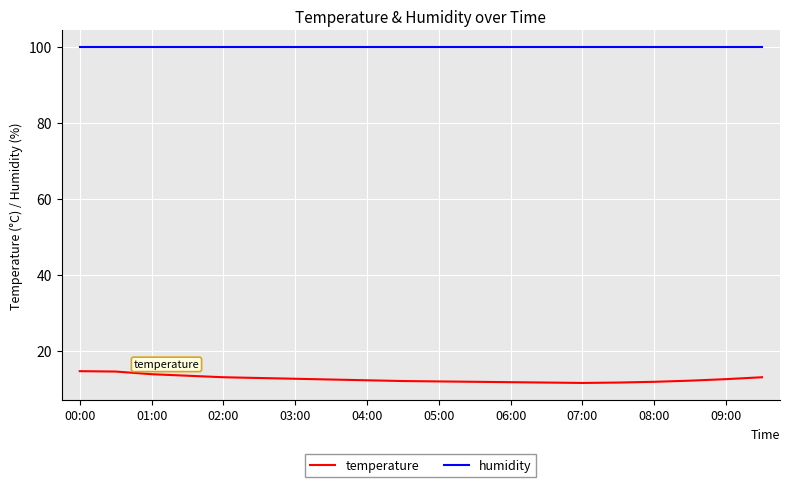

True or false: temperature and humidity intersect in this chart.

False